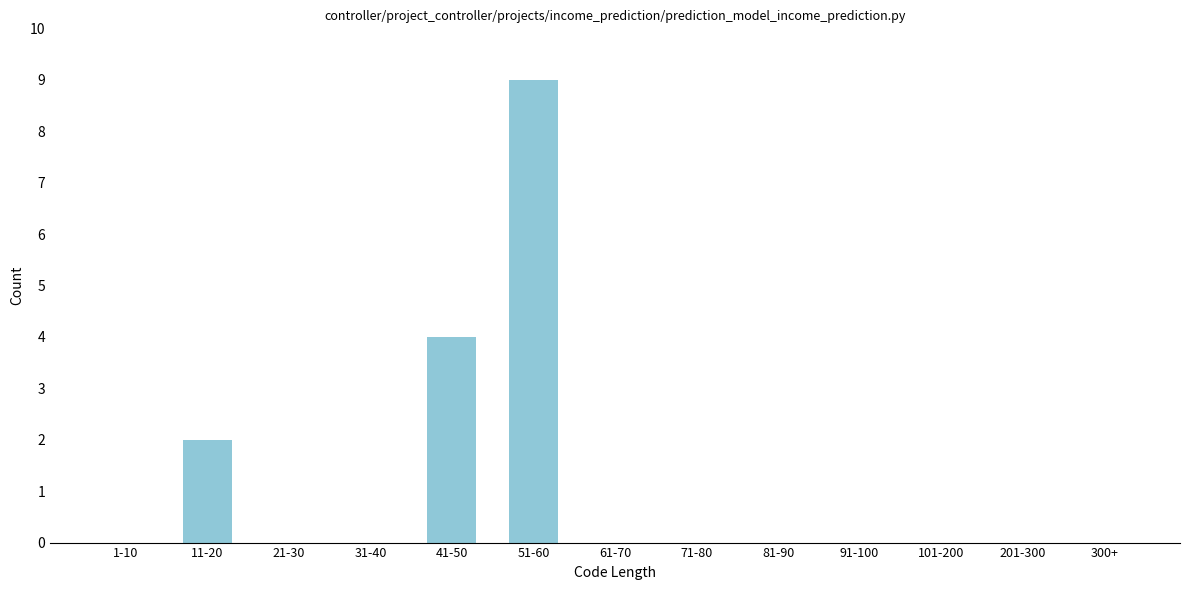

Reading right to left, transcribe all the data shown in this chart.

300+=0	201-300=0	101-200=0	91-100=0	81-90=0	71-80=0	61-70=0	51-60=9	41-50=4	31-40=0	21-30=0	11-20=2	1-10=0